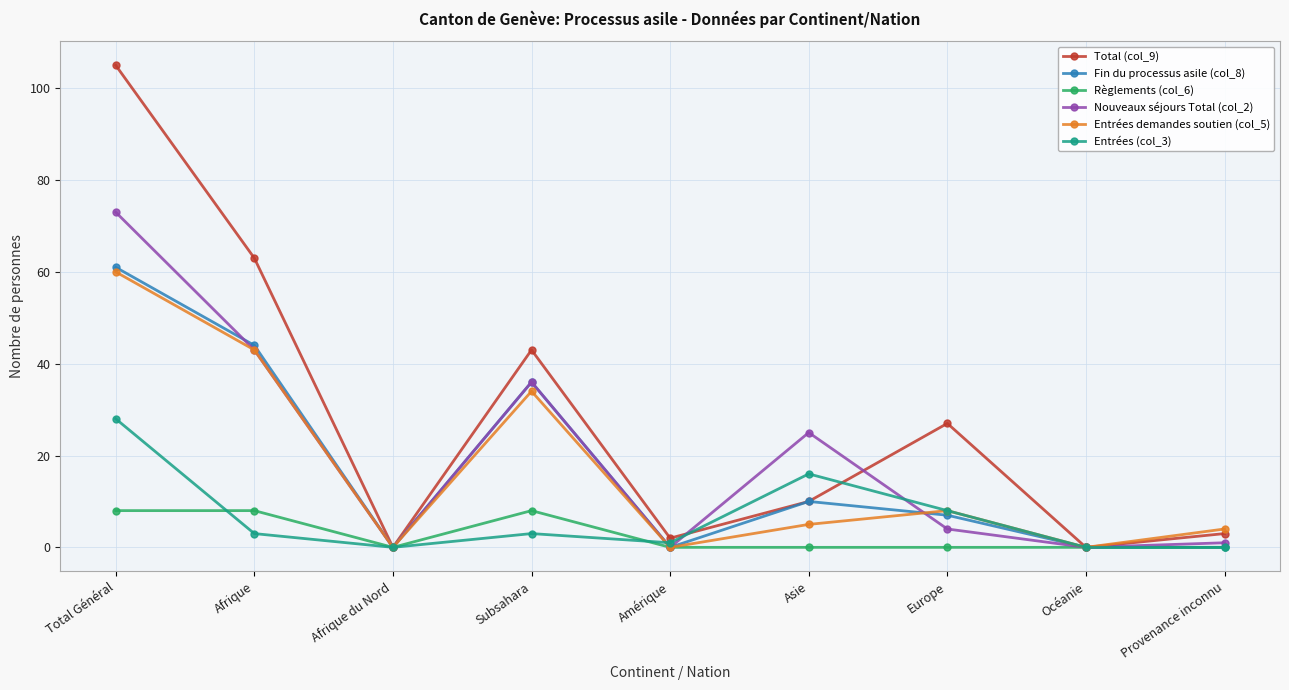

The value of Total (col_9) at Afrique is 63. True or false?

True